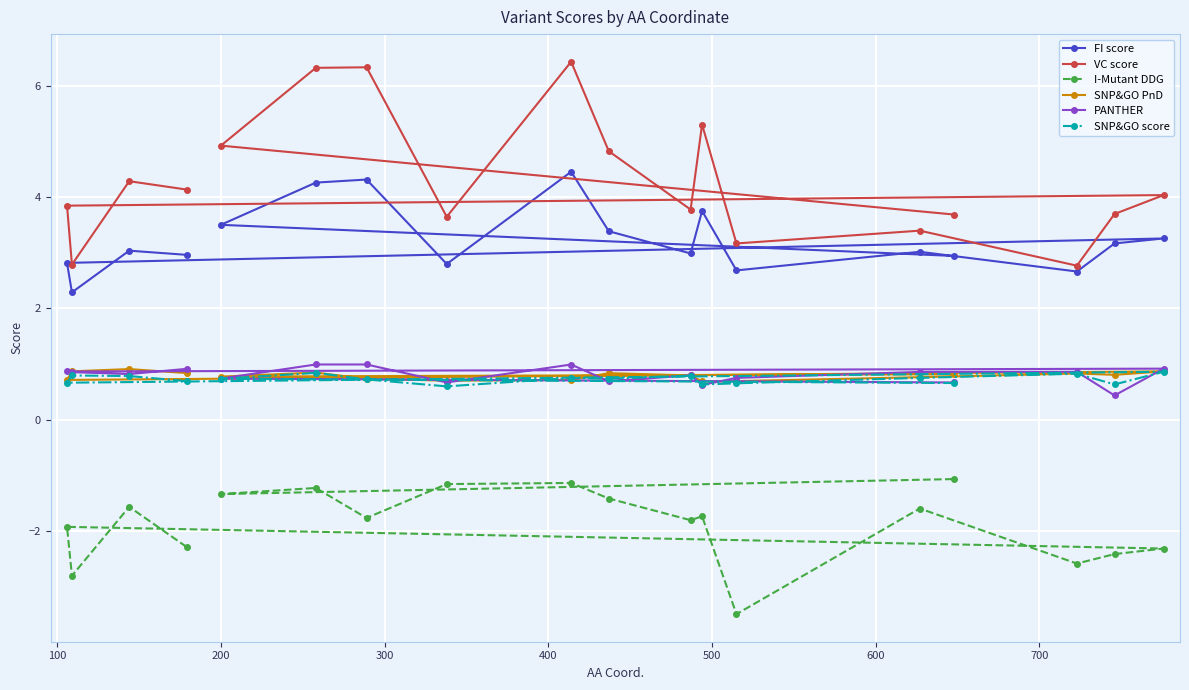

What are all the series names shown in the legend?

FI score, VC score, I-Mutant DDG, SNP&GO PnD, PANTHER, SNP&GO score